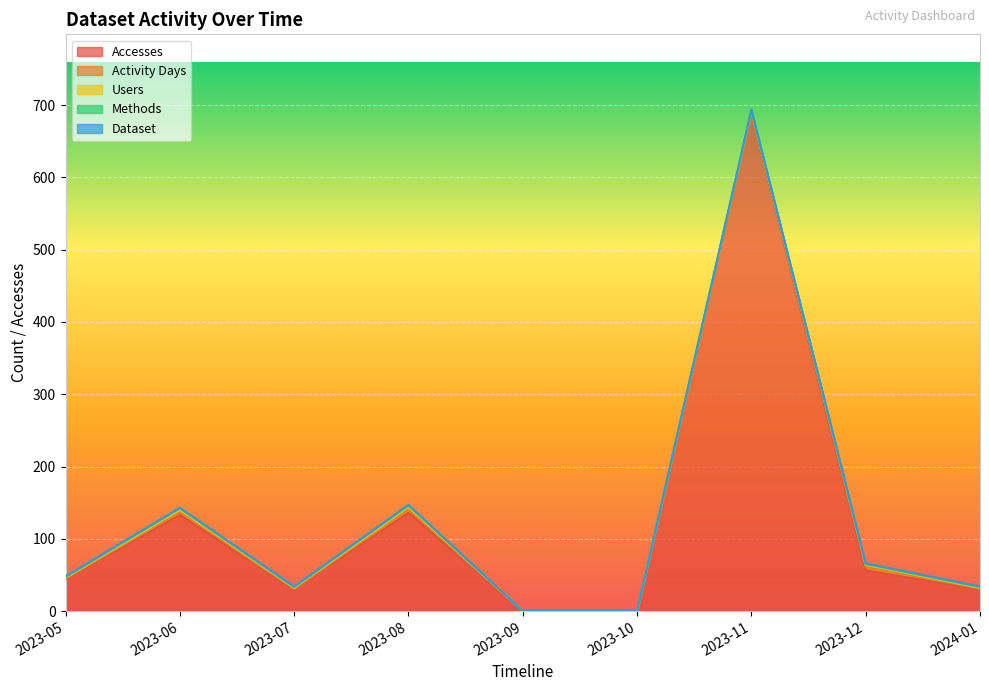

Which series has the largest total across all categories?

Accesses